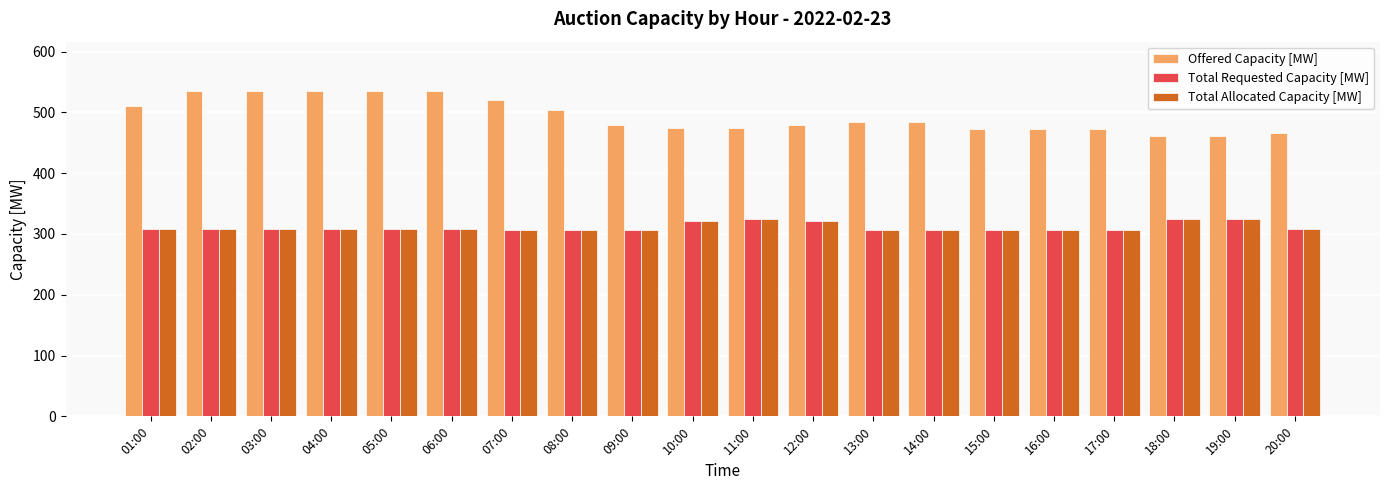

What is the difference between the Offered Capacity [MW] values at 16:00 and 10:00?

2